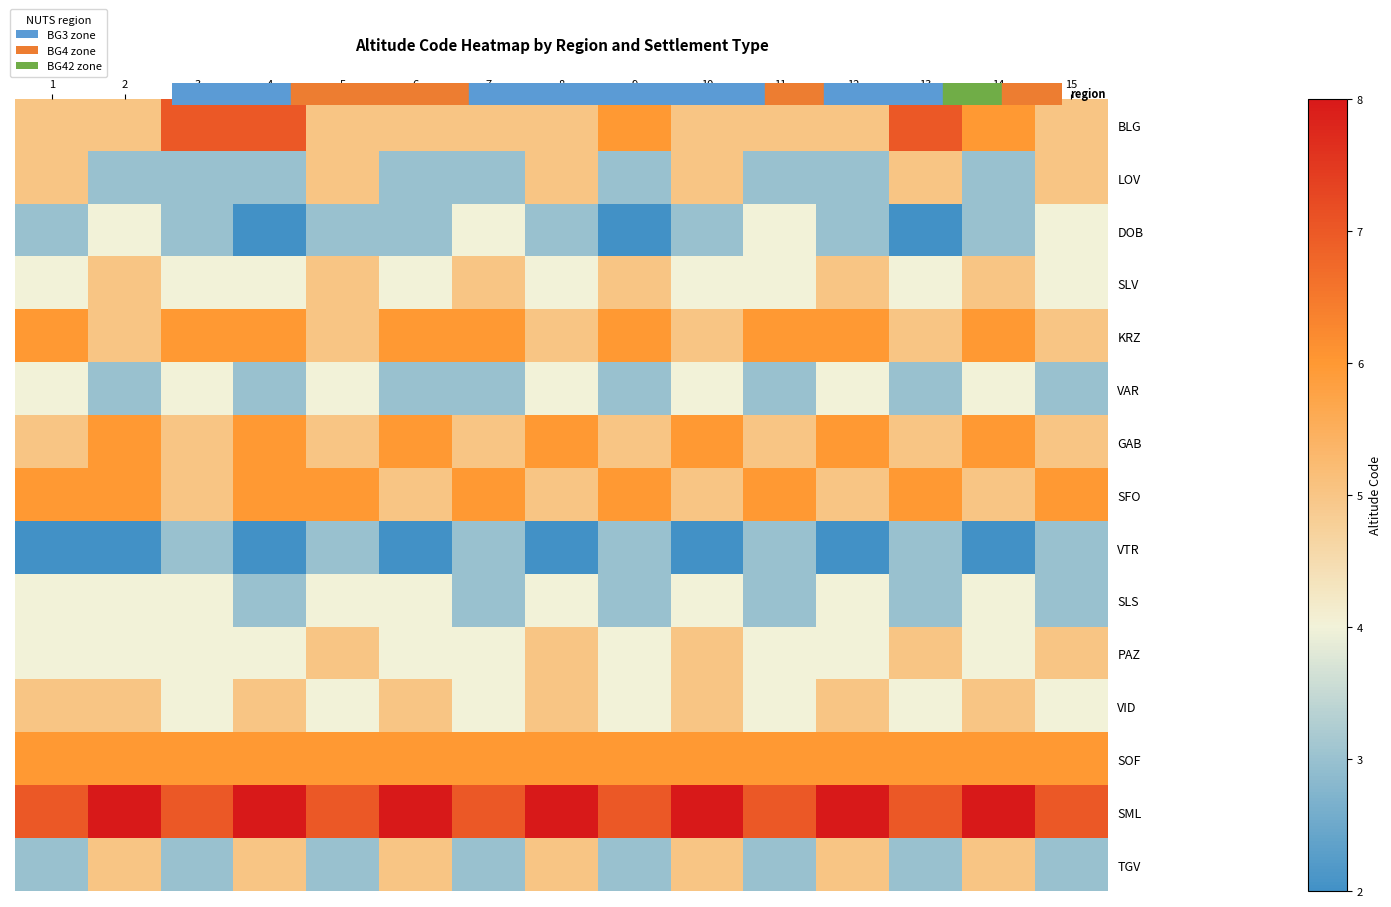

At 3, list the series in order from largest to smallest.

BLG, SML, KRZ, SOF, GAB, SFO, SLV, VAR, SLS, PAZ, VID, LOV, DOB, VTR, TGV